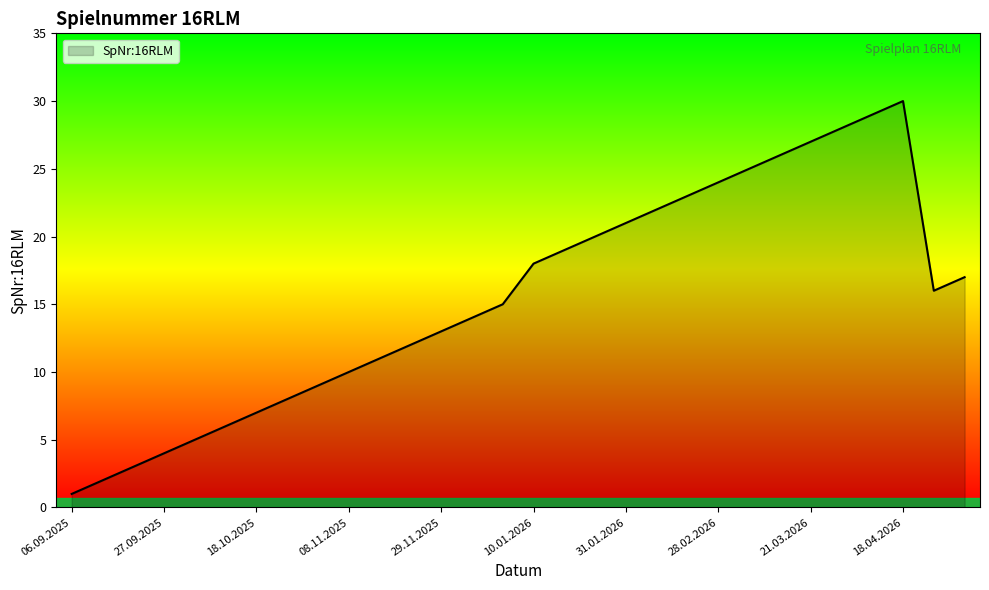

What is the difference between the maximum and minimum values?

29